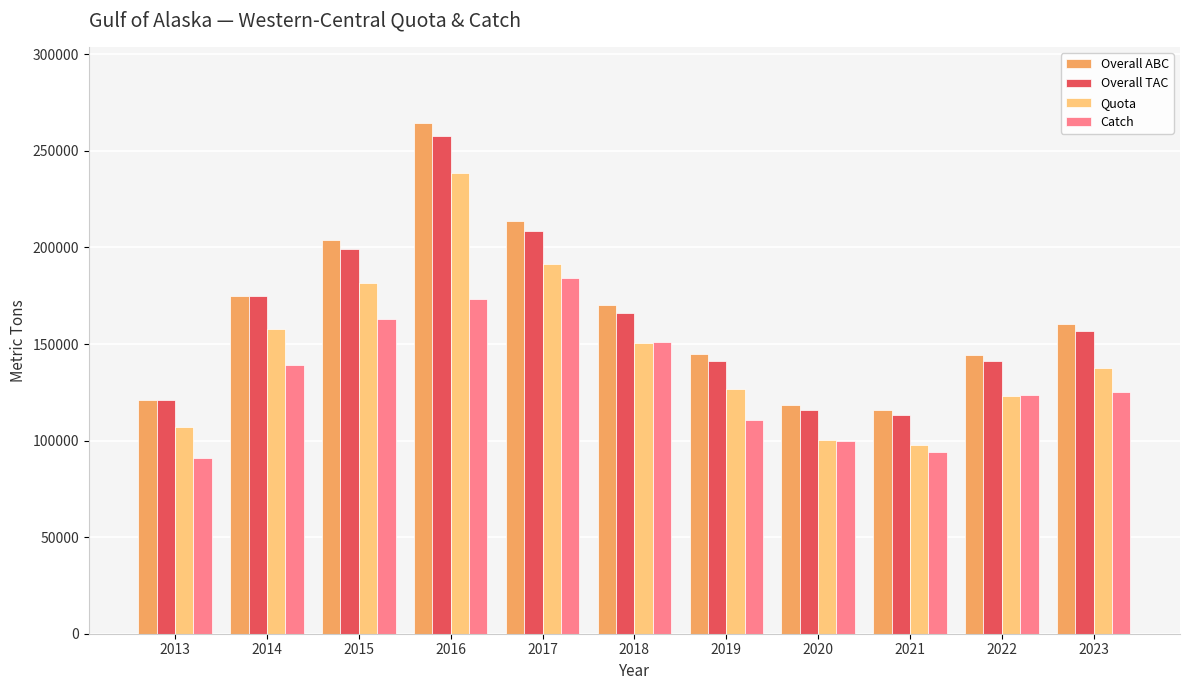

Count the number of categories in the chart.

11